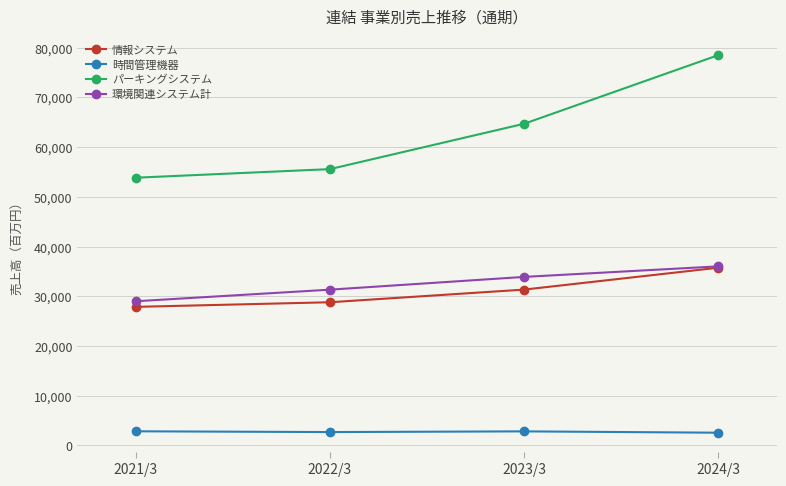

What is the value of the パーキングシステム point at the 1st from the left?

53854